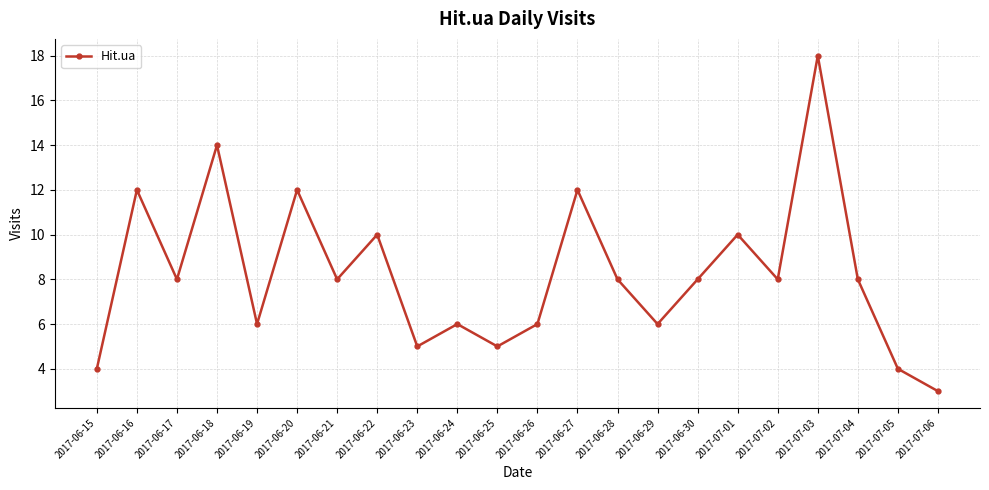

Count the number of data series in this chart.

1